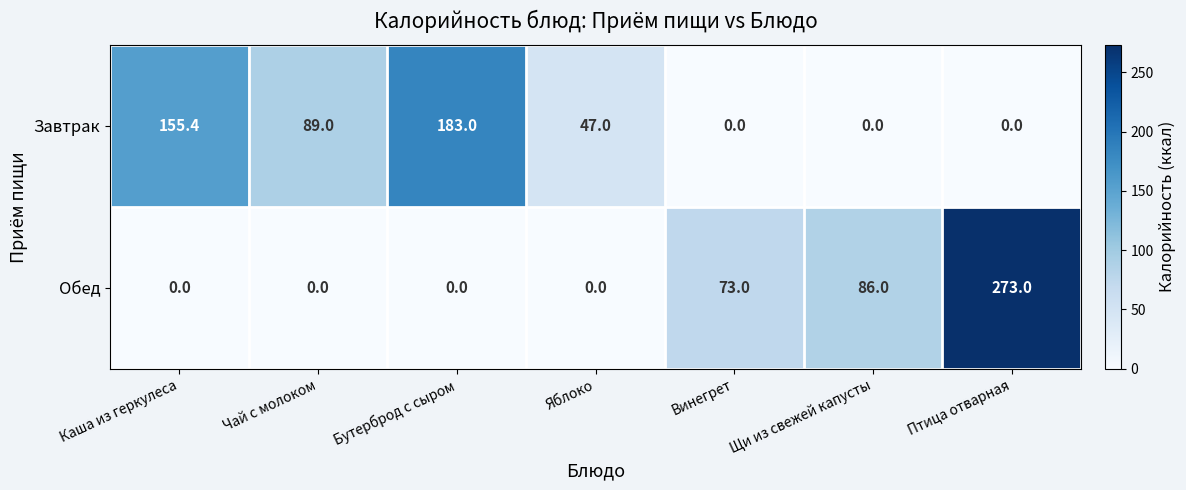

The value of Завтрак at Птица отварная is -73.8. True or false?

False